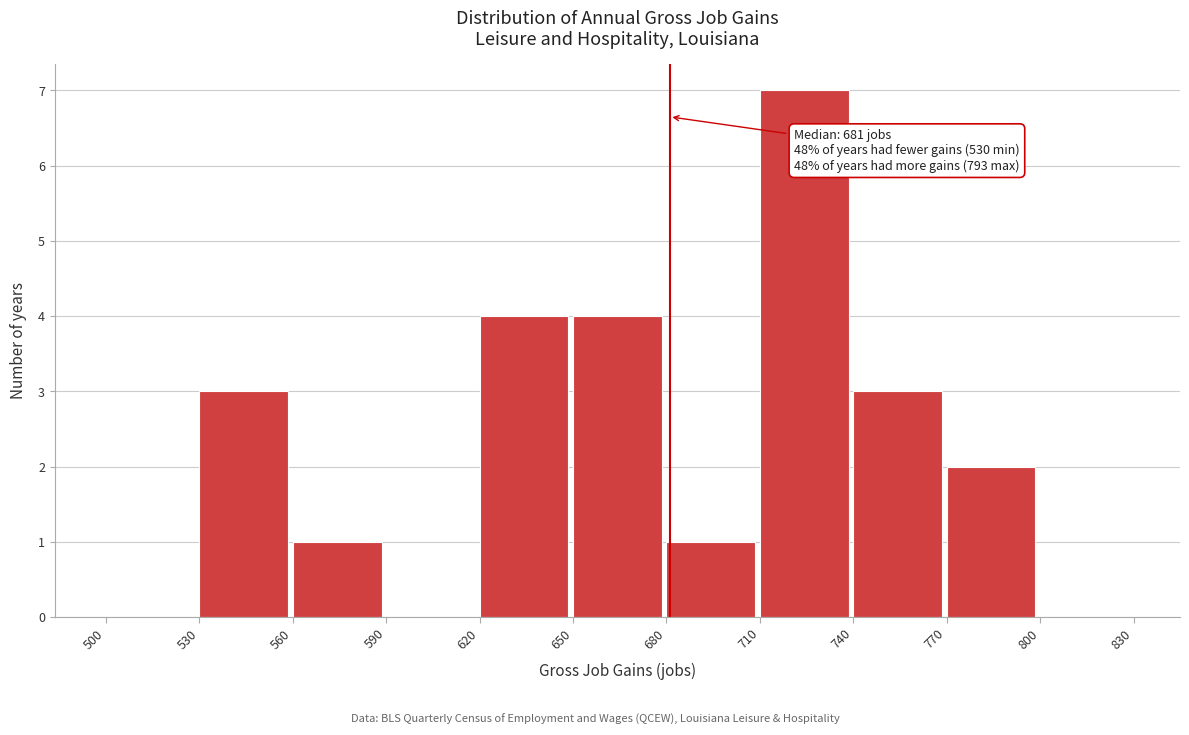

Over which range of the x-axis is the bar tallest?

710 to 740